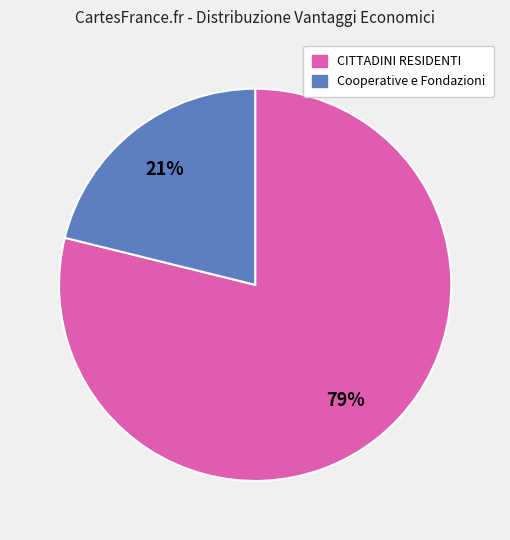

Approximately how many times larger is the value at Cooperative e Fondazioni compared to CITTADINI RESIDENTI?

0.3